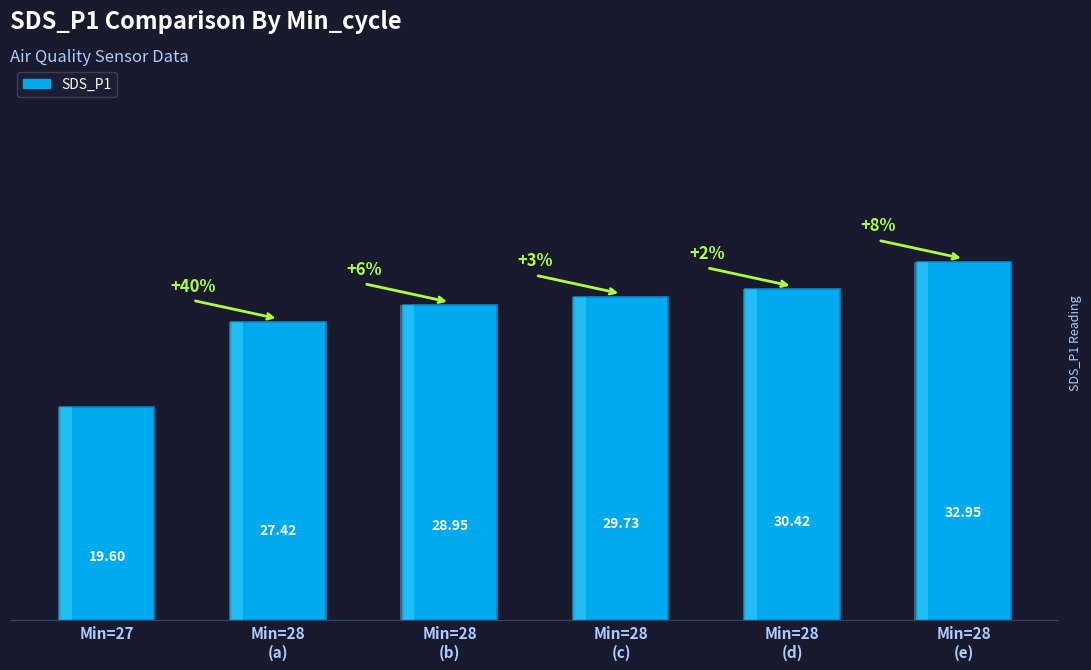

What is the ratio of the value at Min=28
(e) to the value at Min=28
(d)?

1.1